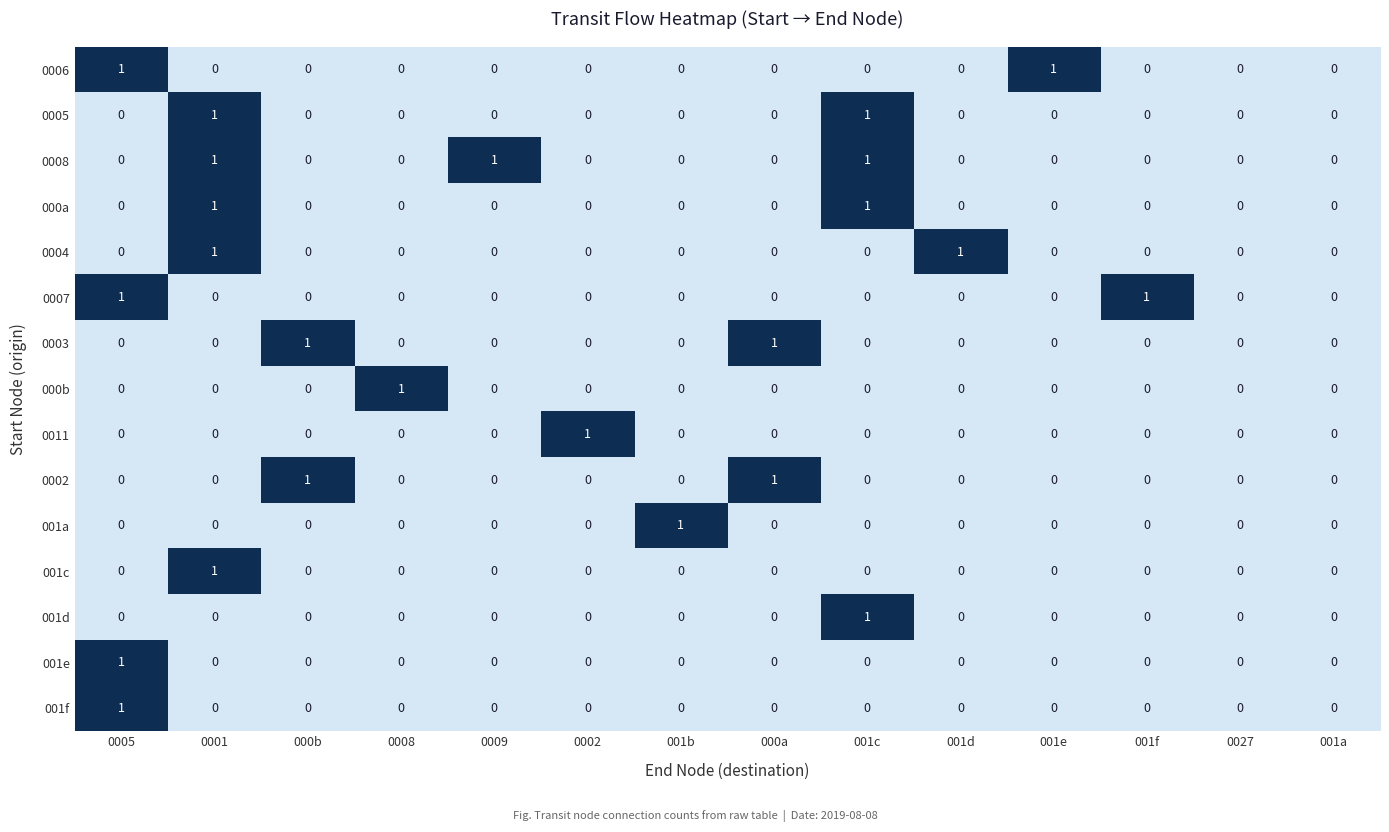

What is the maximum value shown in the chart?

1